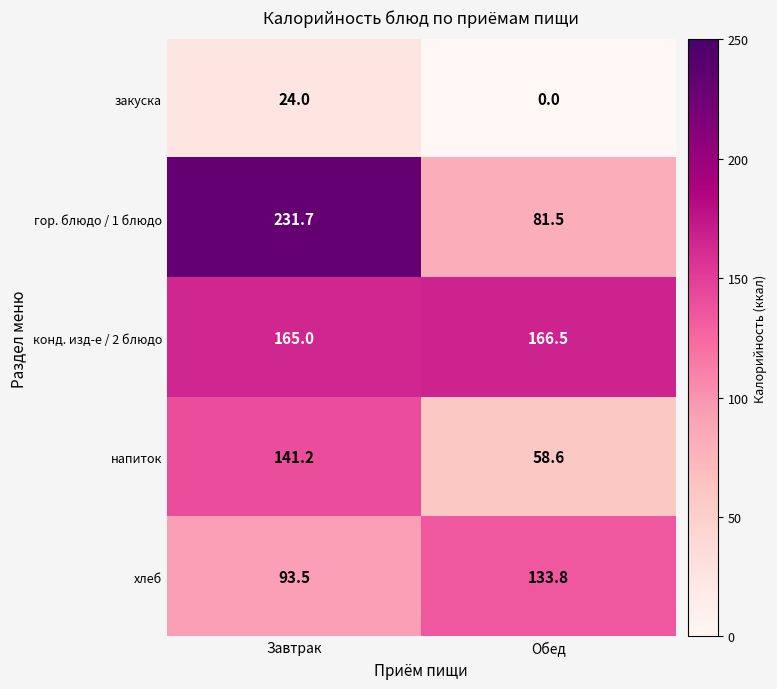

Between Завтрак and Обед, which series saw the biggest shift?

гор. блюдо / 1 блюдо